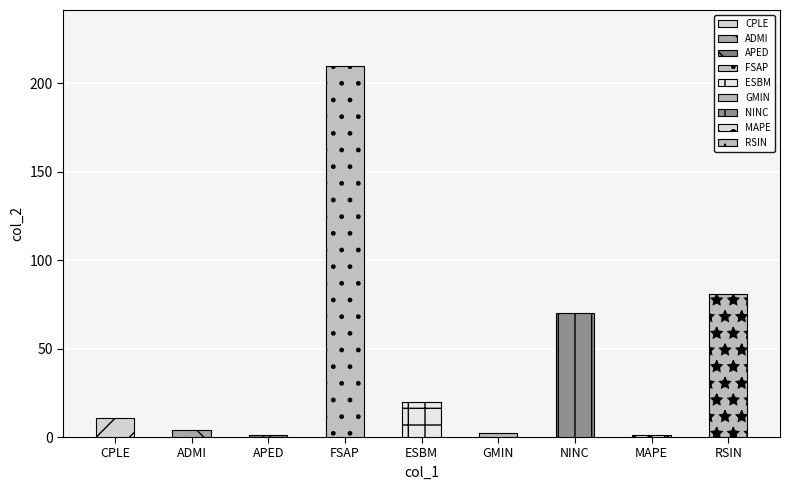

What is the change in value from MAPE to RSIN?

+80